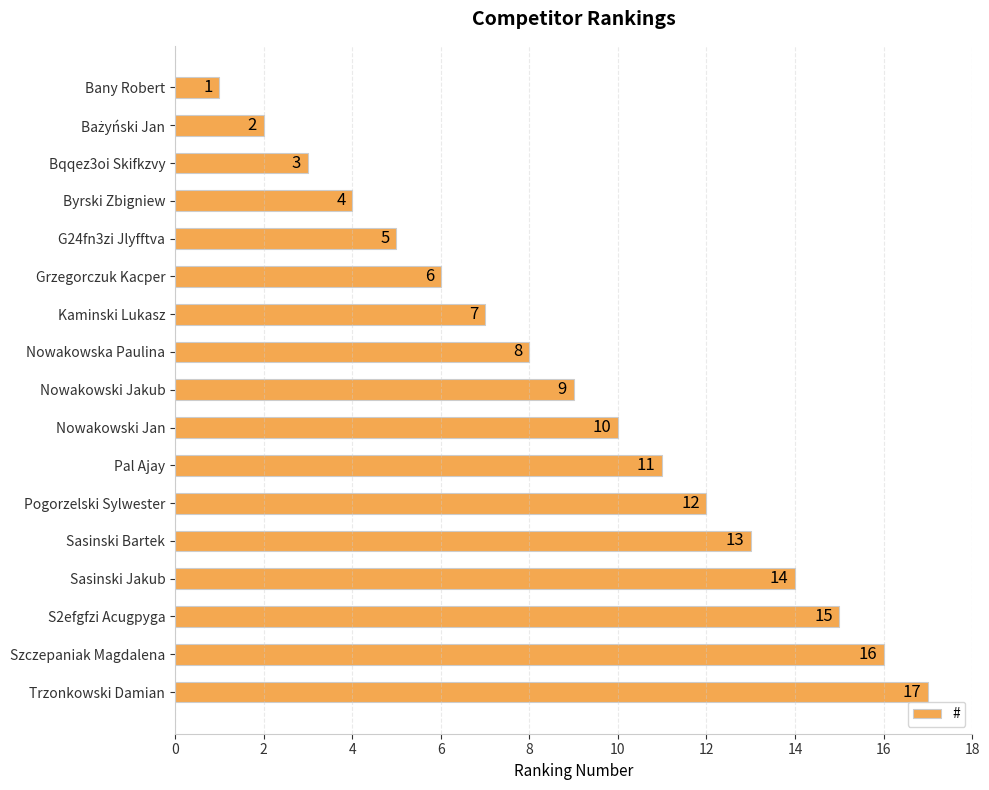

What is the sum of all values?

153